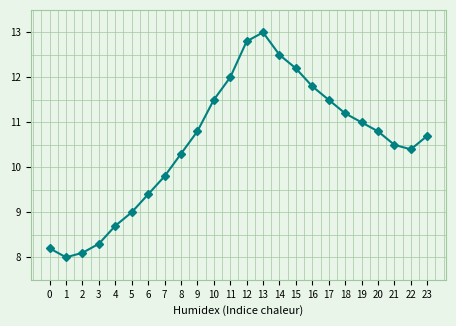

What is the change in value from 12 to 13?

+0.2